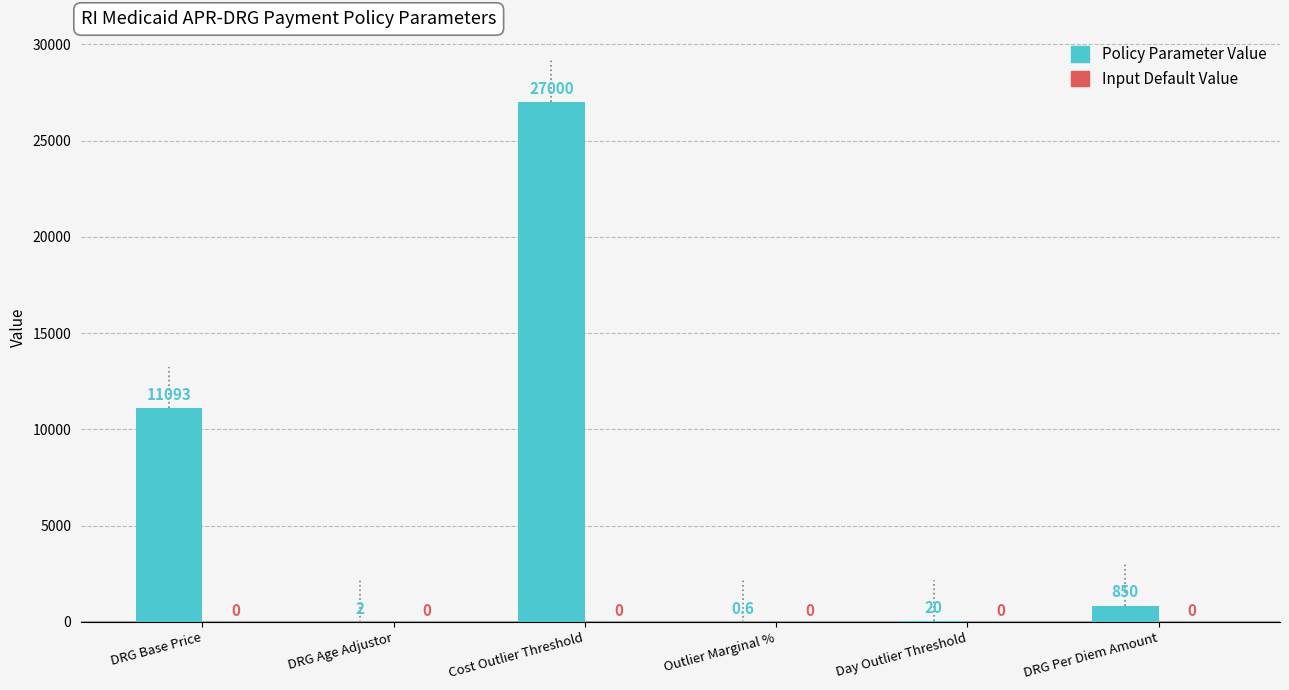

Between DRG Age Adjustor and Outlier Marginal %, which is larger?

DRG Age Adjustor